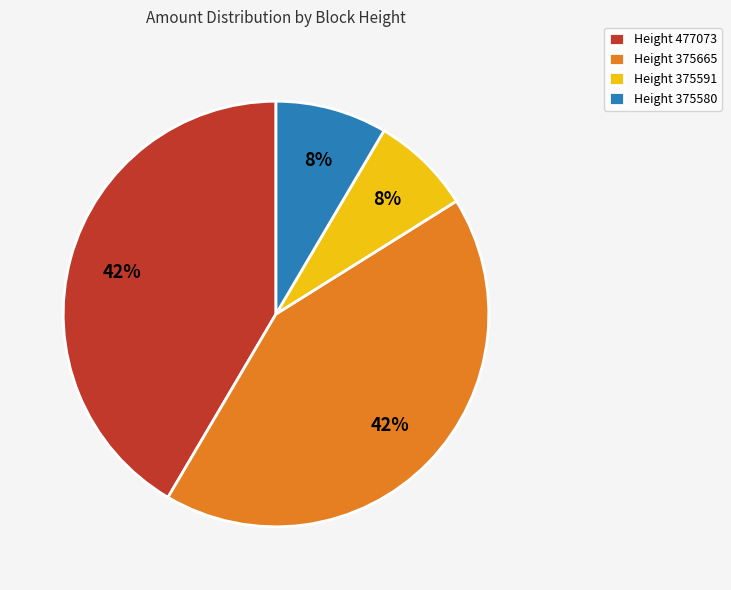

Is there a majority slice in this chart?

No